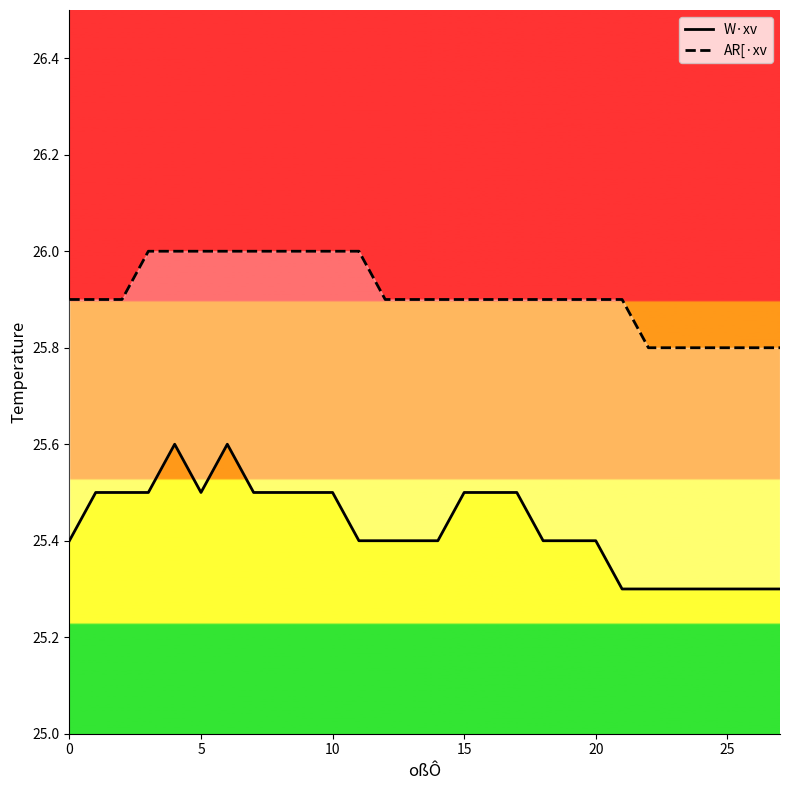

The AR[·xv series shows 16.6 at 16. True or false?

False